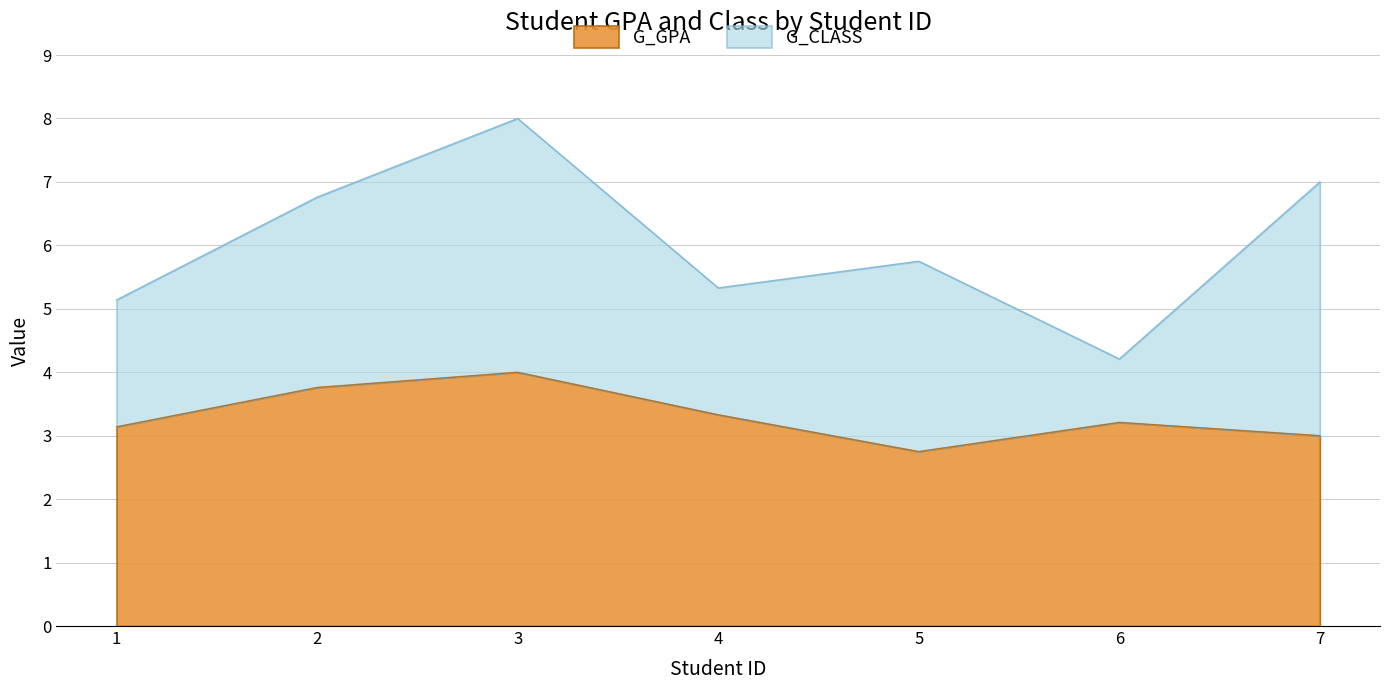

What is the maximum value shown in the chart?

4.0